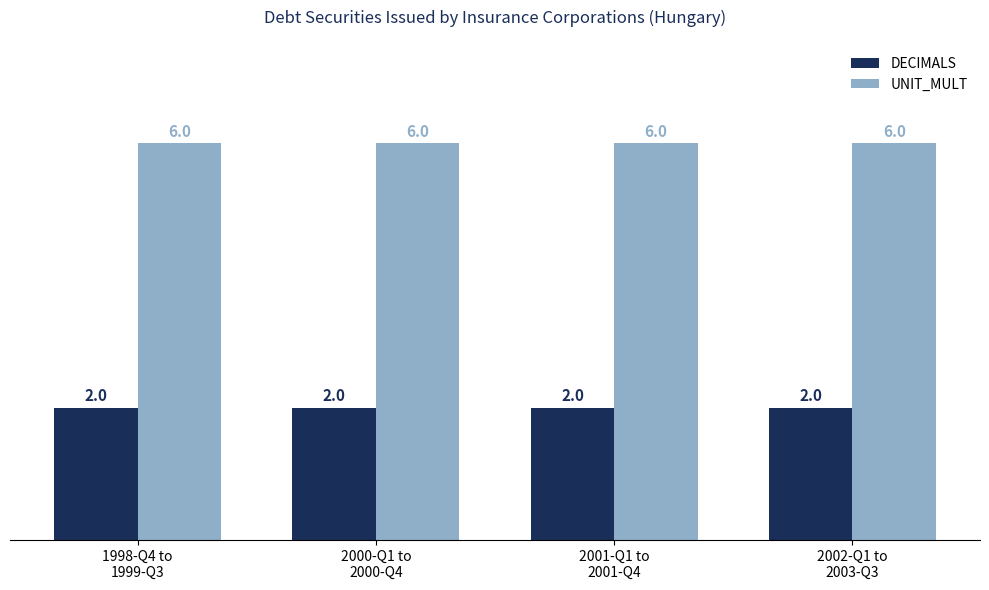

Is the value of UNIT_MULT at 2002-Q1 to
2003-Q3 greater than the value of DECIMALS at 1998-Q4 to
1999-Q3?

Yes